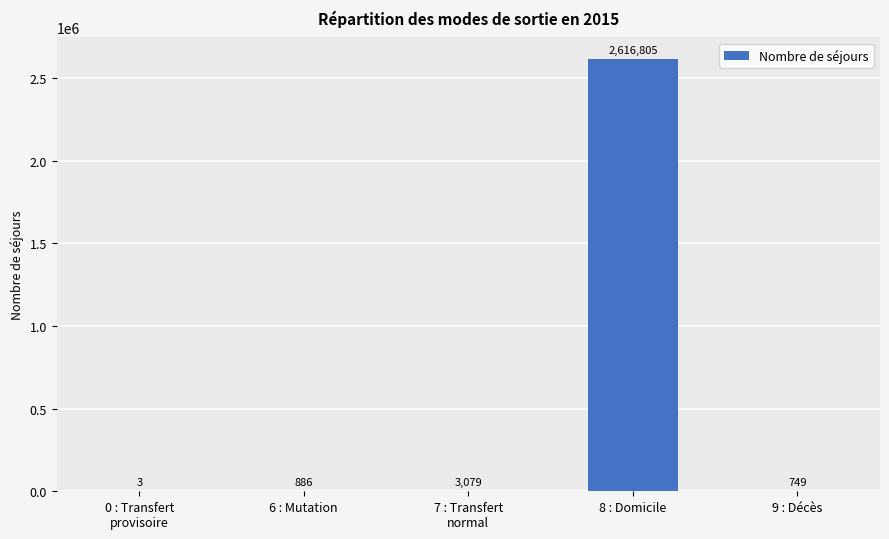

The value at 6 : Mutation is 886. True or false?

True